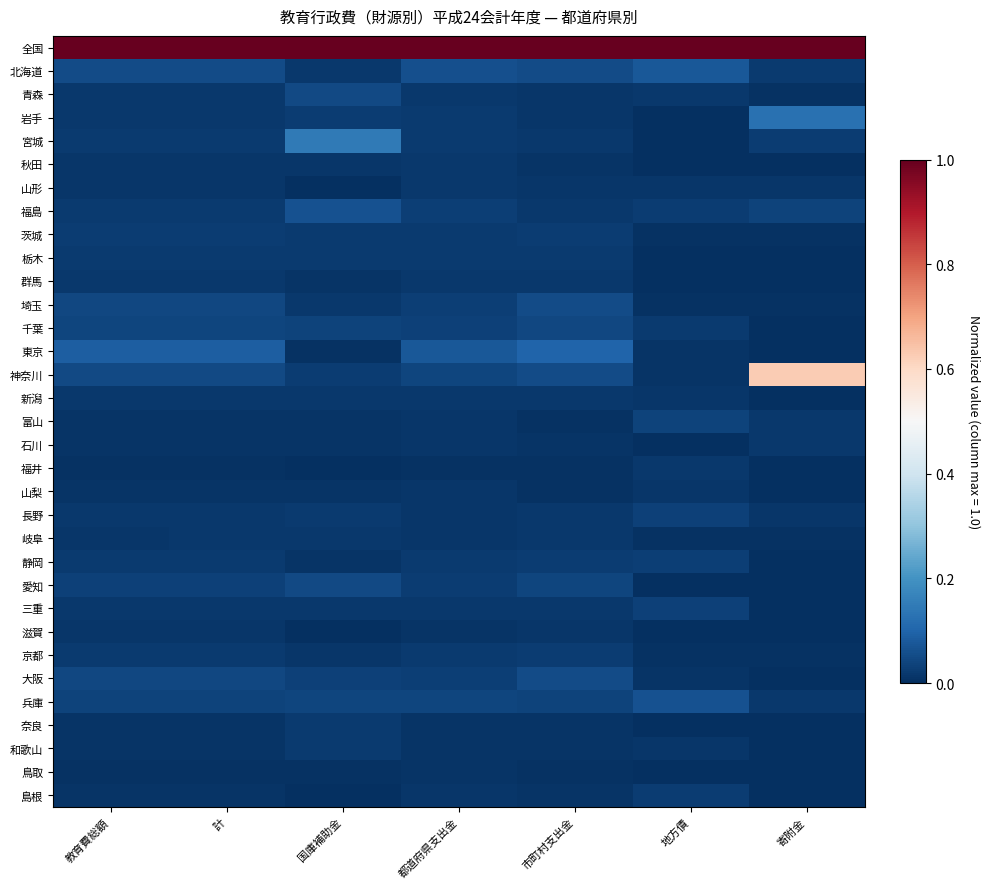

Which category has the highest value across all series?

教育費総額